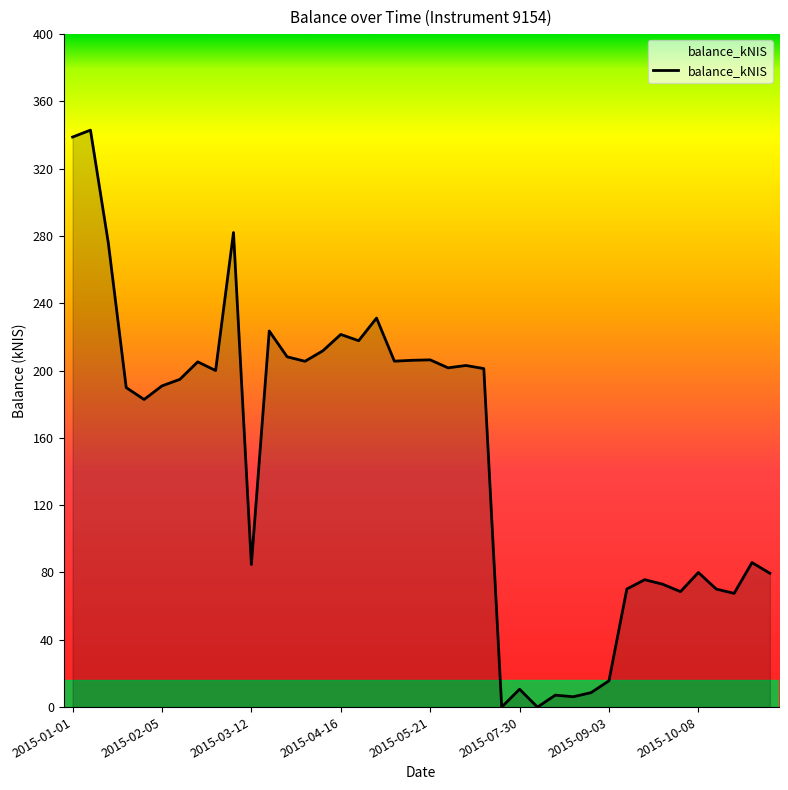

What is the maximum value shown in the chart?

342.9